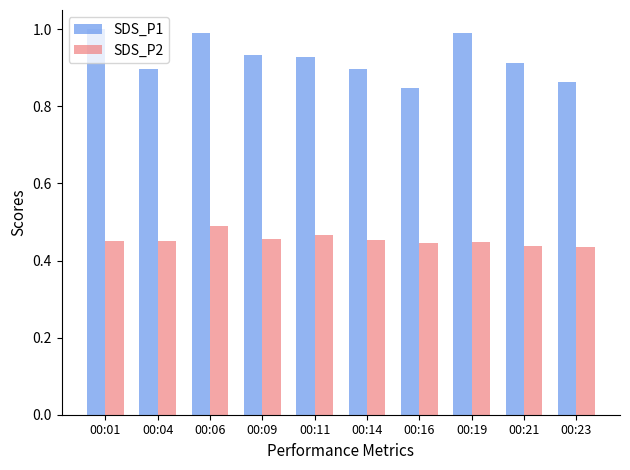

The SDS_P1 series shows 1.2 at 00:11. True or false?

False